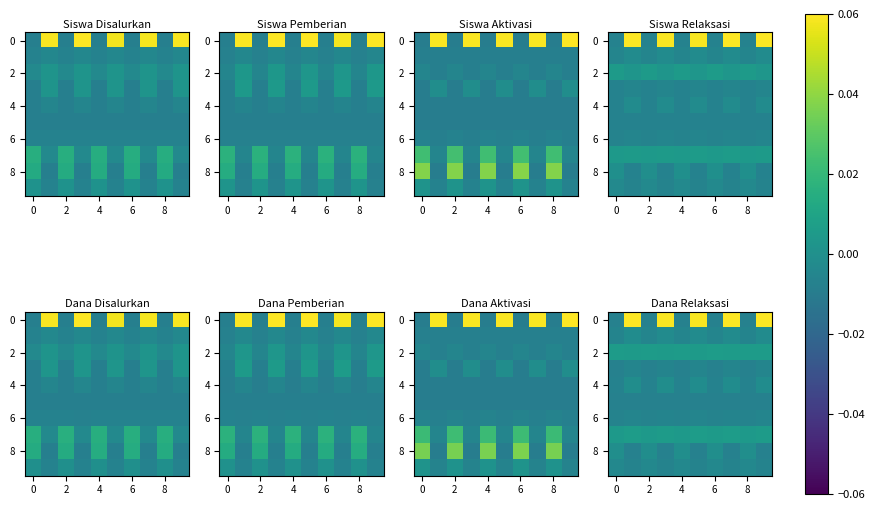

At which label is row_2 closest to 0?

4